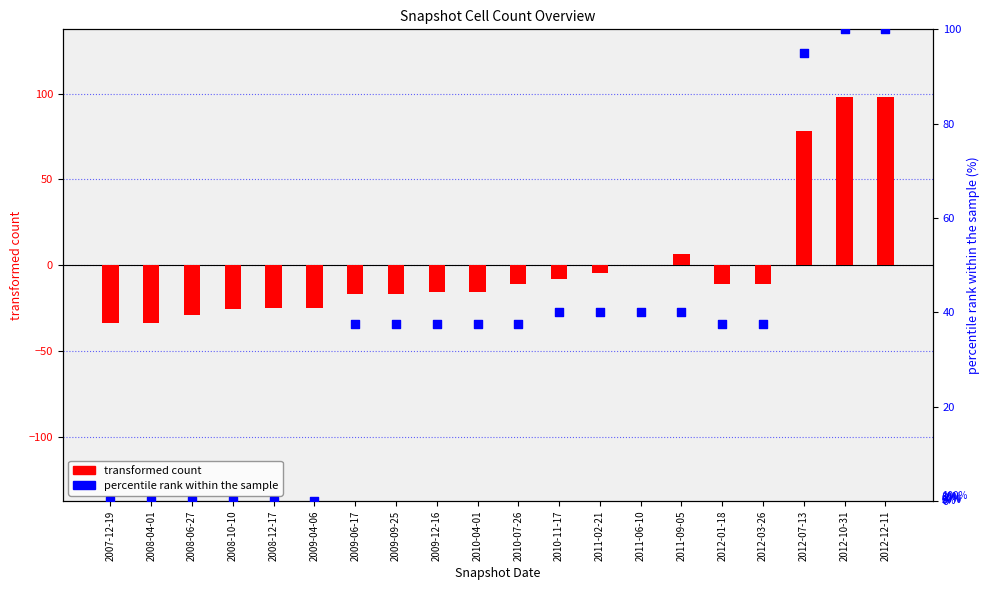

Is the value of percentile rank within the sample at 2012-07-13 greater than the value of transformed count at 2008-06-27?

Yes